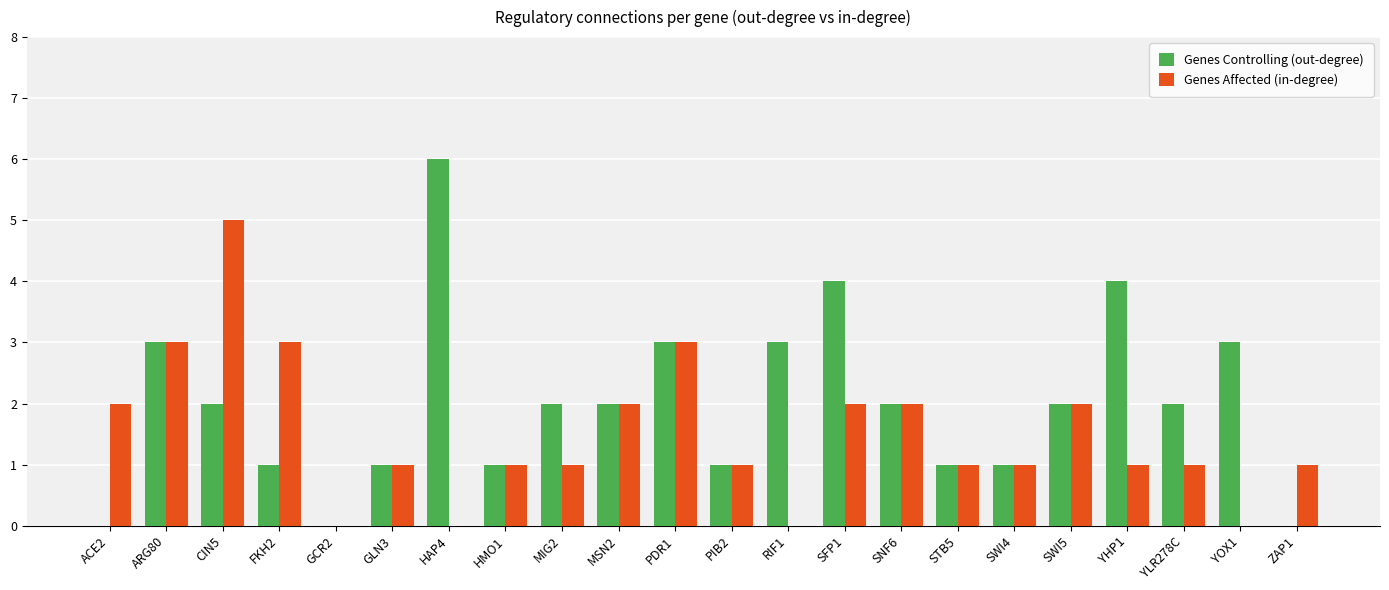

What is the total value across all series at FKH2?

4